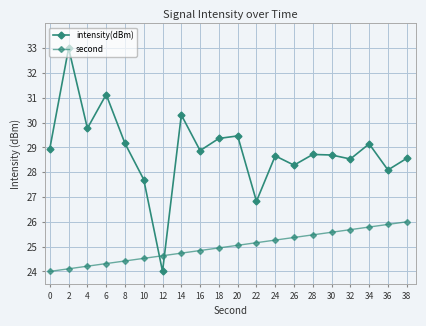

How many intersections are there between second and intensity(dBm)?

2